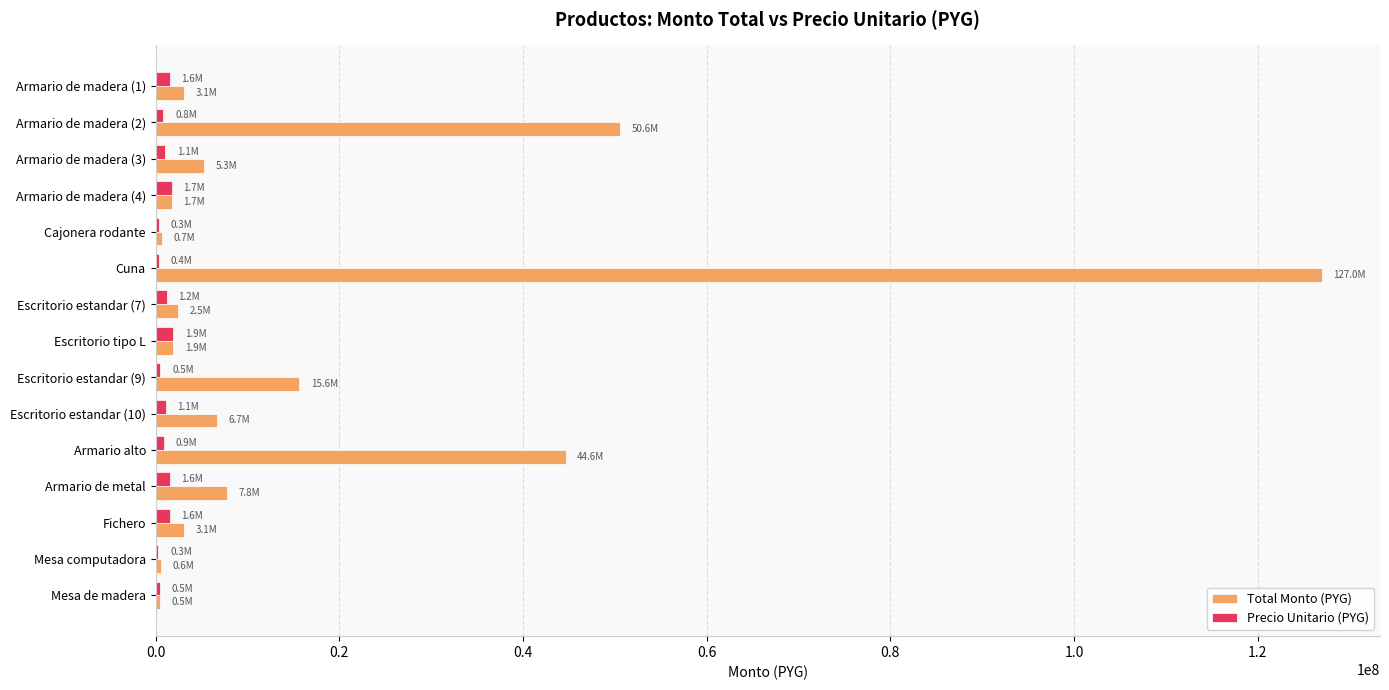

What is the maximum value shown in the chart?

126976000